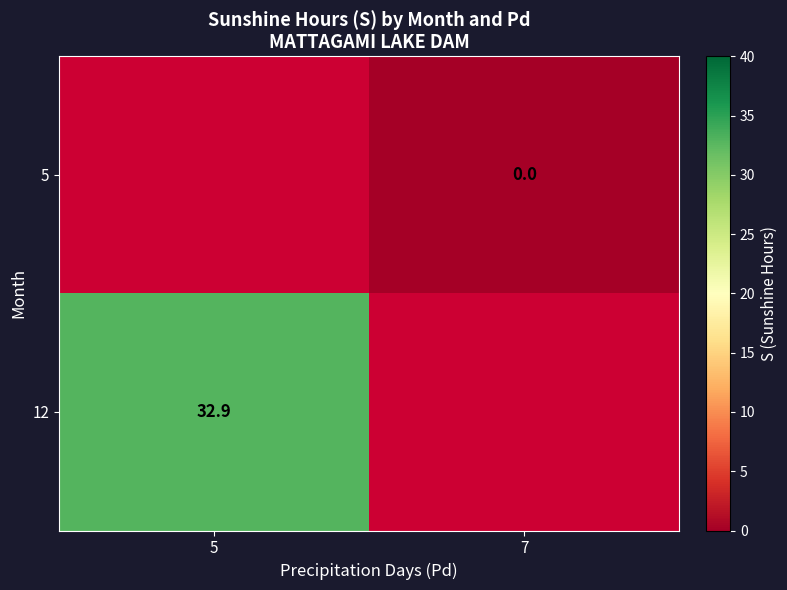

The 12 series shows 32.9 at 5. True or false?

True